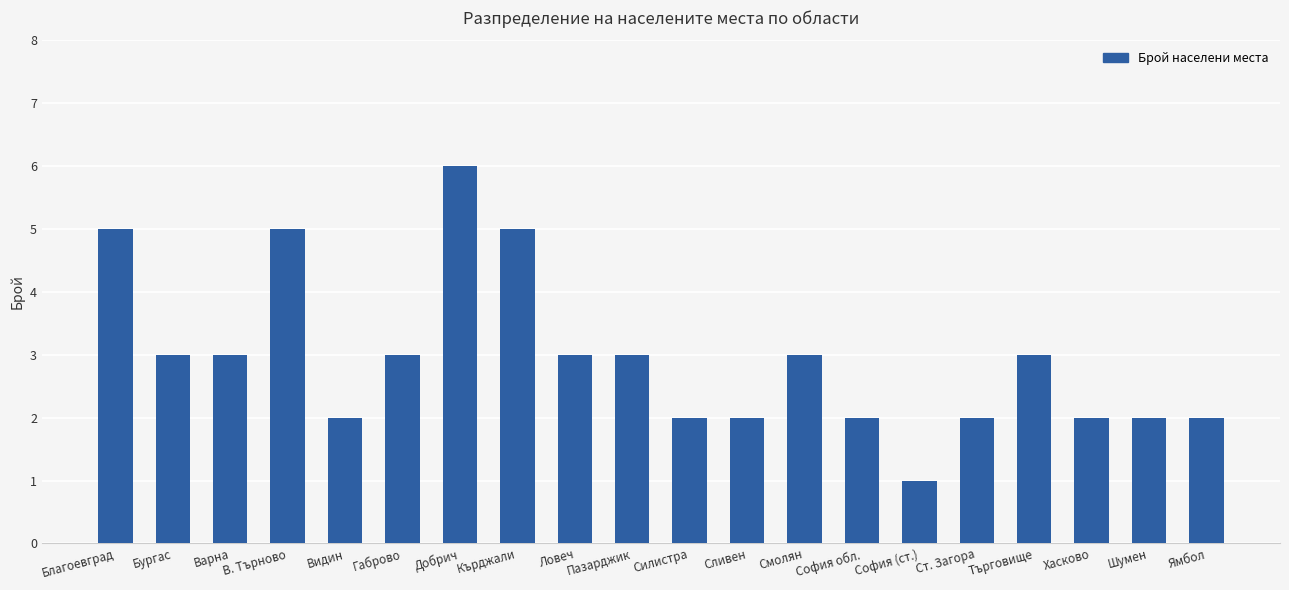

What is the difference between the values at Габрово and Сливен?

1